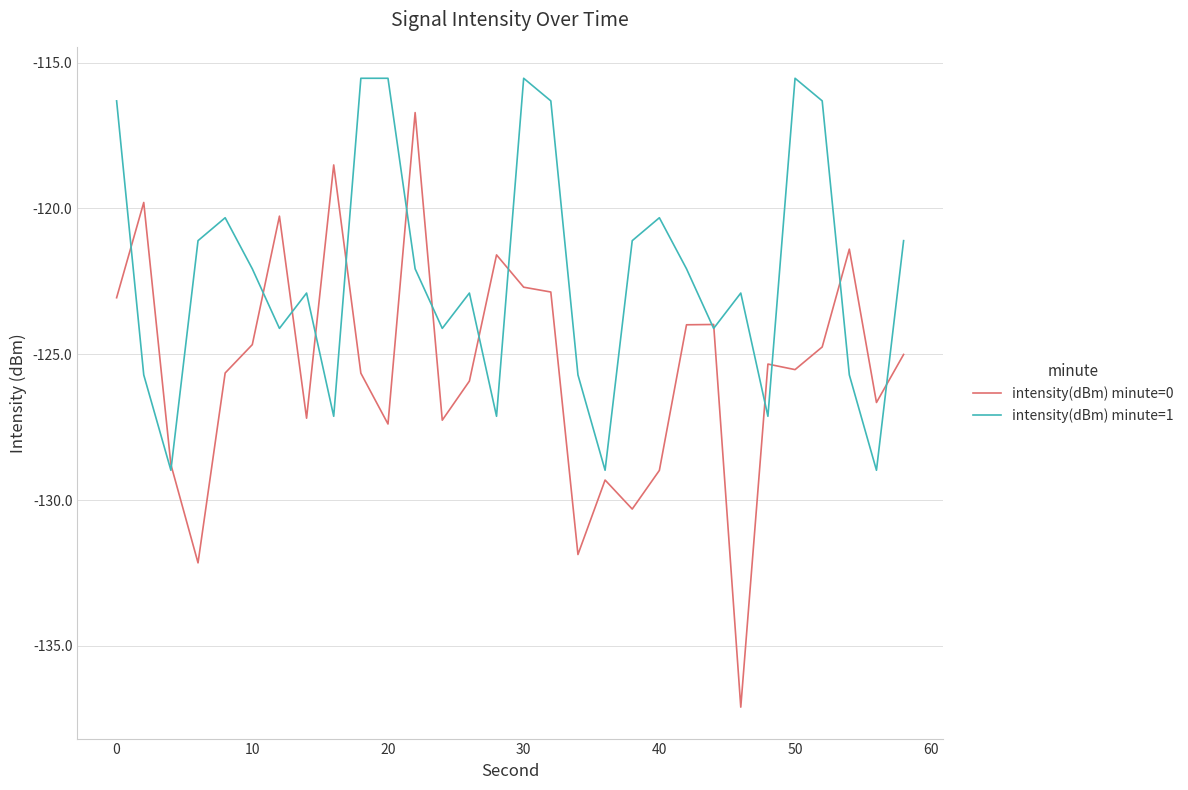

Which series has the largest range (max minus min)?

intensity(dBm) minute=0